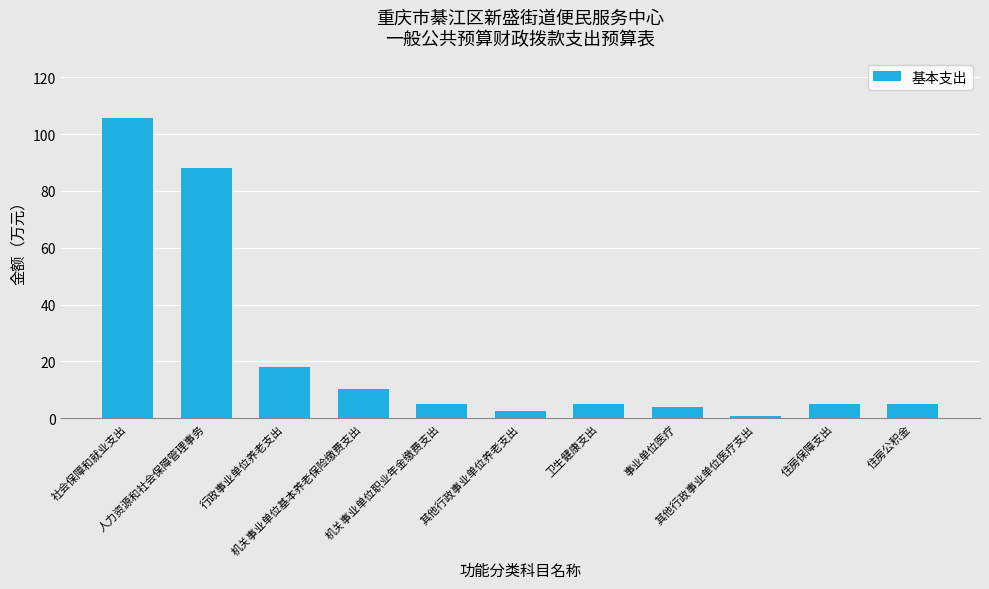

What is the maximum value shown in the chart?

105.8